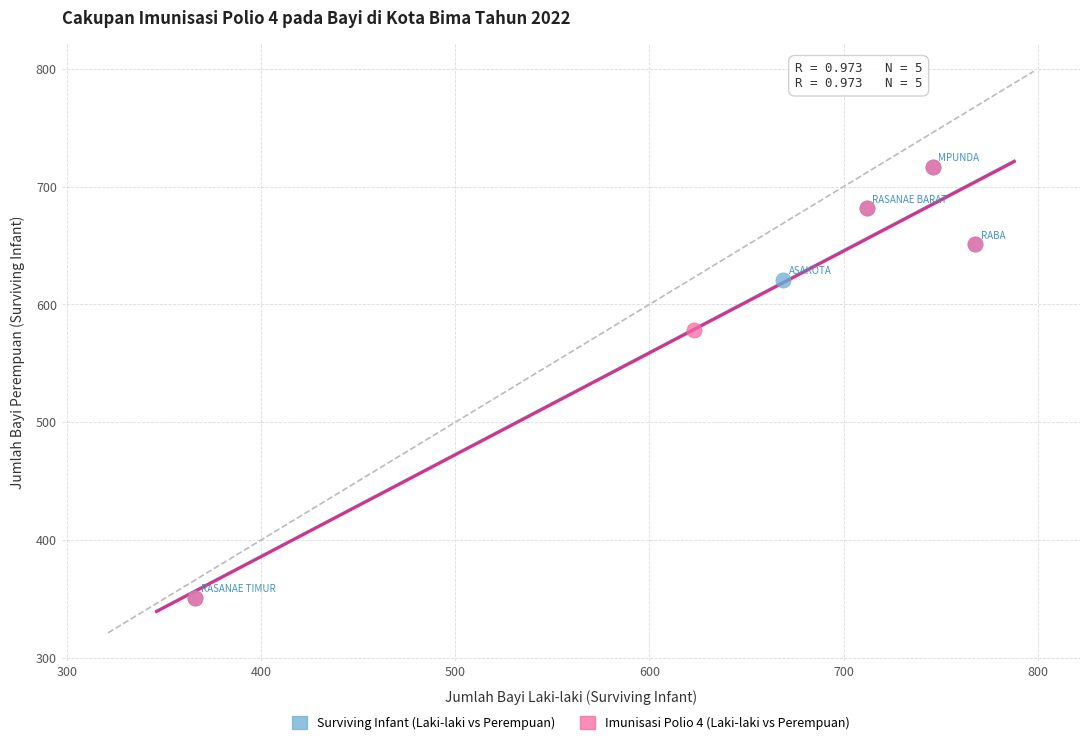

What are all the series names shown in the legend?

Surviving Infant (Laki-laki vs Perempuan), Imunisasi Polio 4 (Laki-laki vs Perempuan)